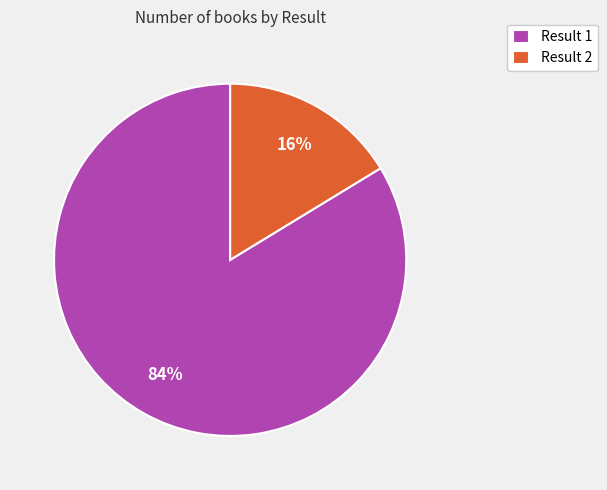

Between Result 1 and Result 2, which is larger?

Result 1